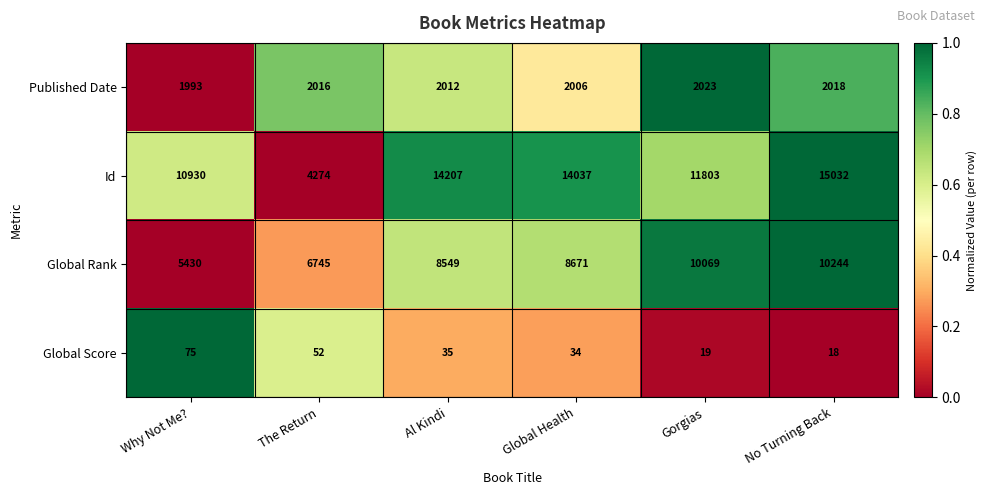

How many data points does each series have?

6